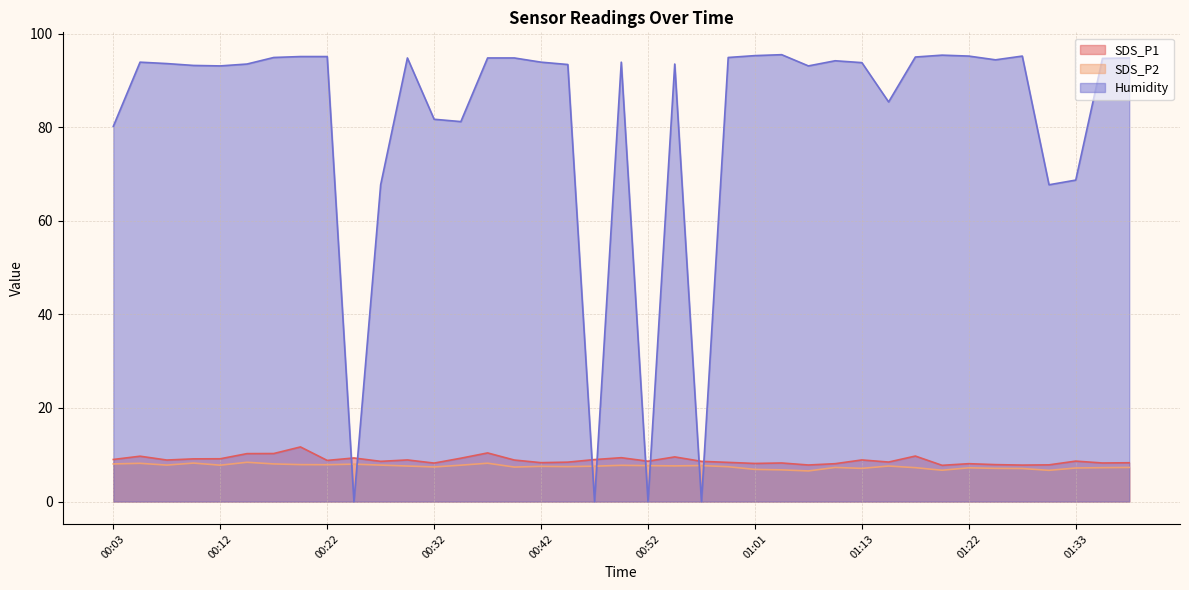

What is the maximum value for Humidity?

95.5